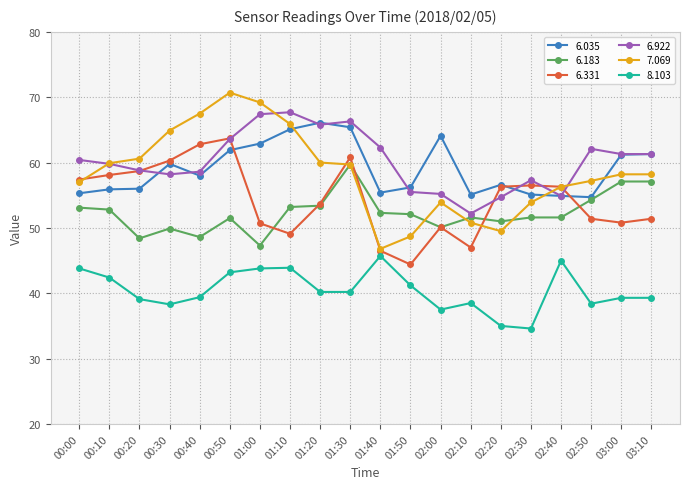

What position from the left is 00:30?

4